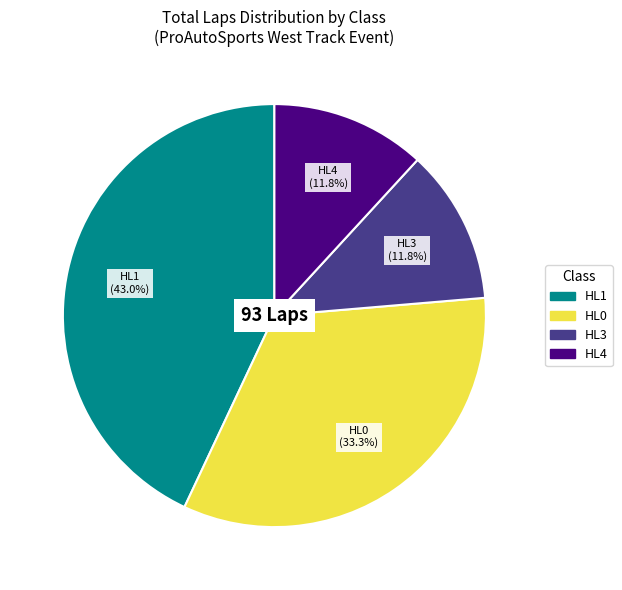

Is there a majority slice in this chart?

No